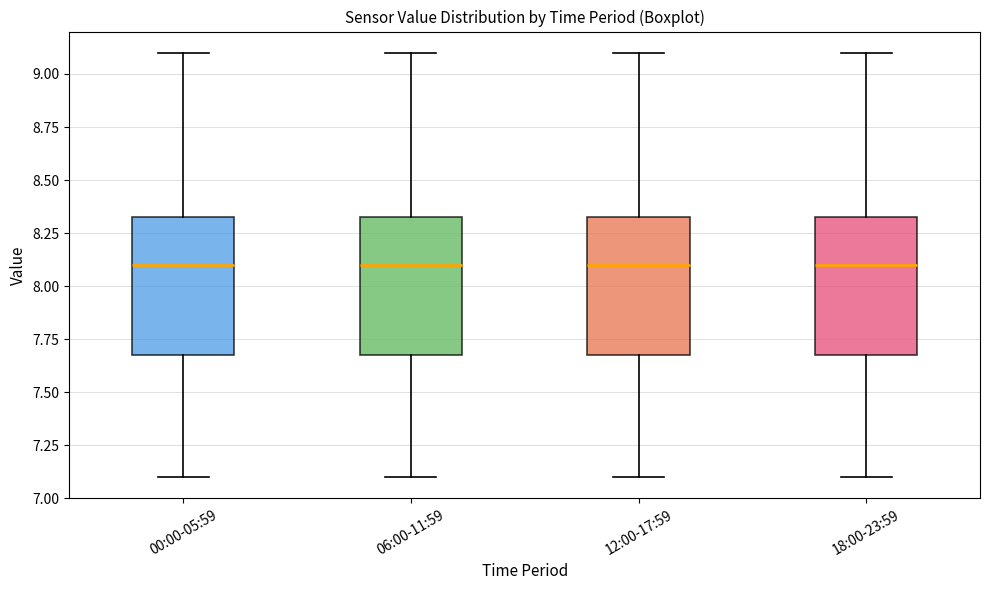

Reading left to right, transcribe this box plot: for each box, give where its median line is, the range the box spans, and where its two whiskers end, as read against the y-axis. The values are not printed on the chart, so give them approximately, as read against the axis.

00:00-05:59: median 8.10, box 7.70 to 8.35, whiskers 7.10 to 9.10
06:00-11:59: median 8.10, box 7.70 to 8.35, whiskers 7.10 to 9.10
12:00-17:59: median 8.10, box 7.70 to 8.35, whiskers 7.10 to 9.10
18:00-23:59: median 8.10, box 7.70 to 8.35, whiskers 7.10 to 9.10